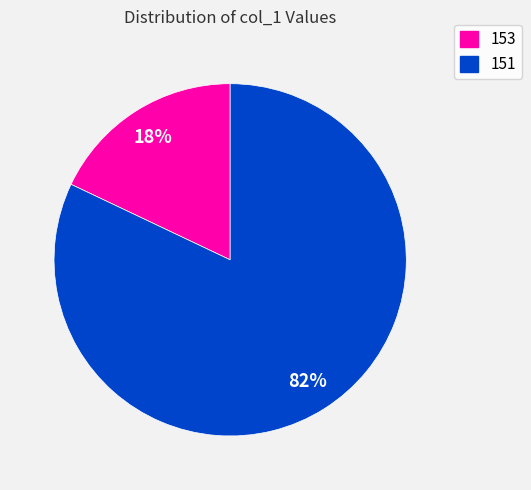

The 153 slice represents 32% of the pie. True or false?

False